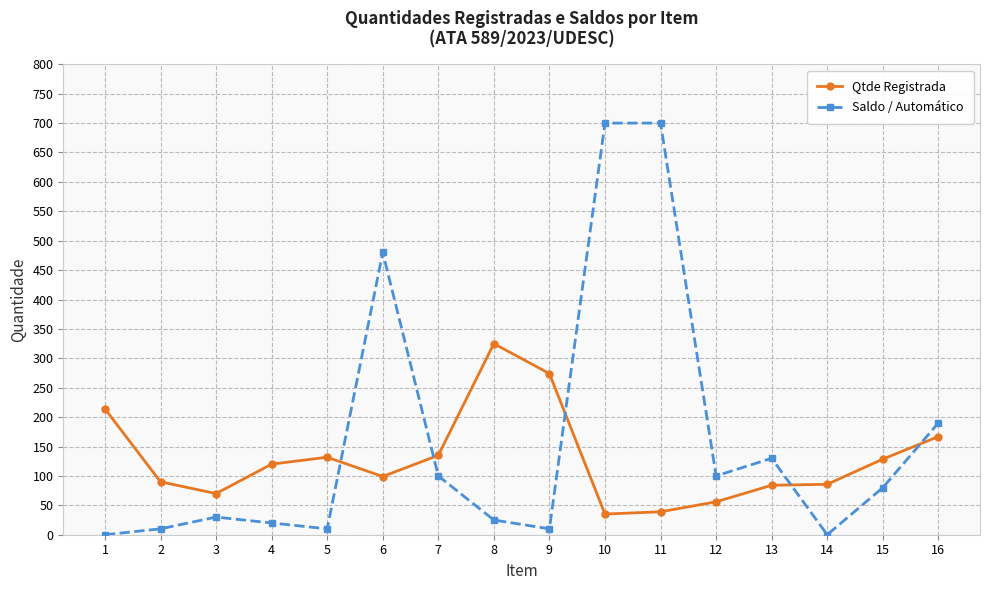

What is the average value of the Saldo / Automático series?

161.6